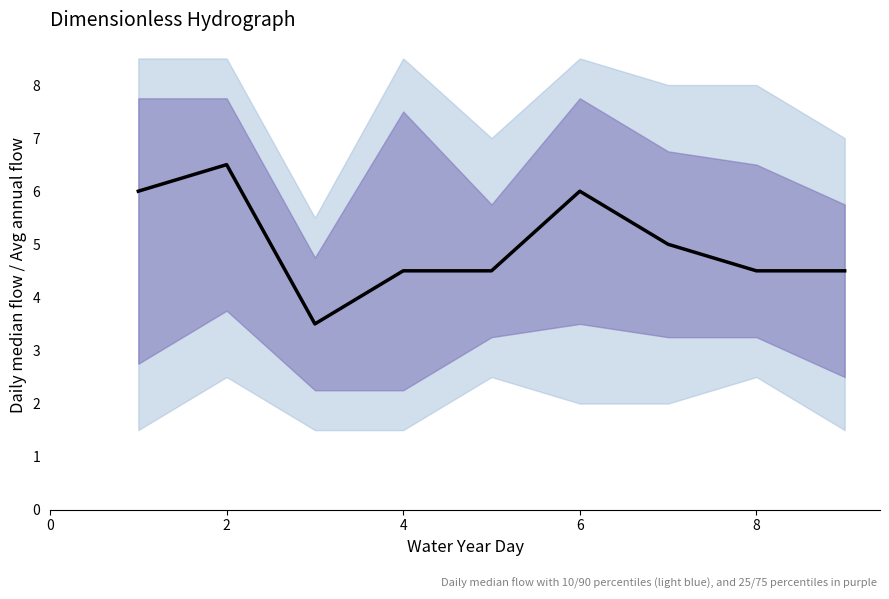

How many interior local peaks (higher than both neighbors) does the data have?

2